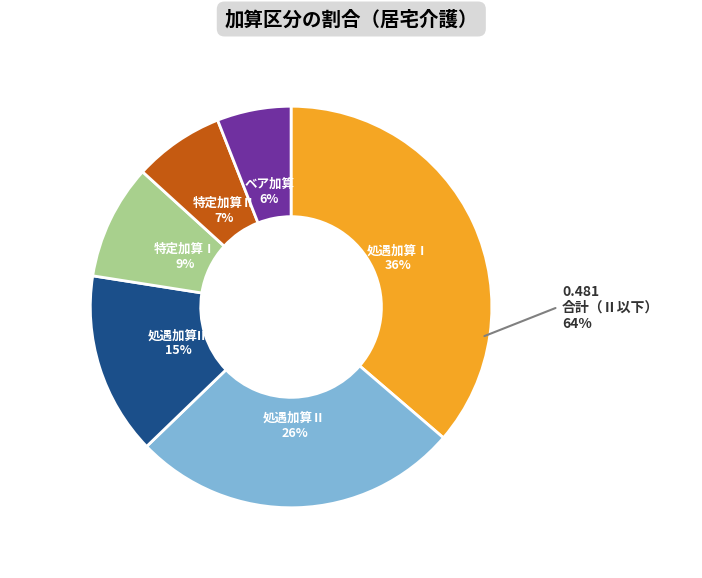

Which category has the biggest portion of the pie?

処遇加算Ⅰ